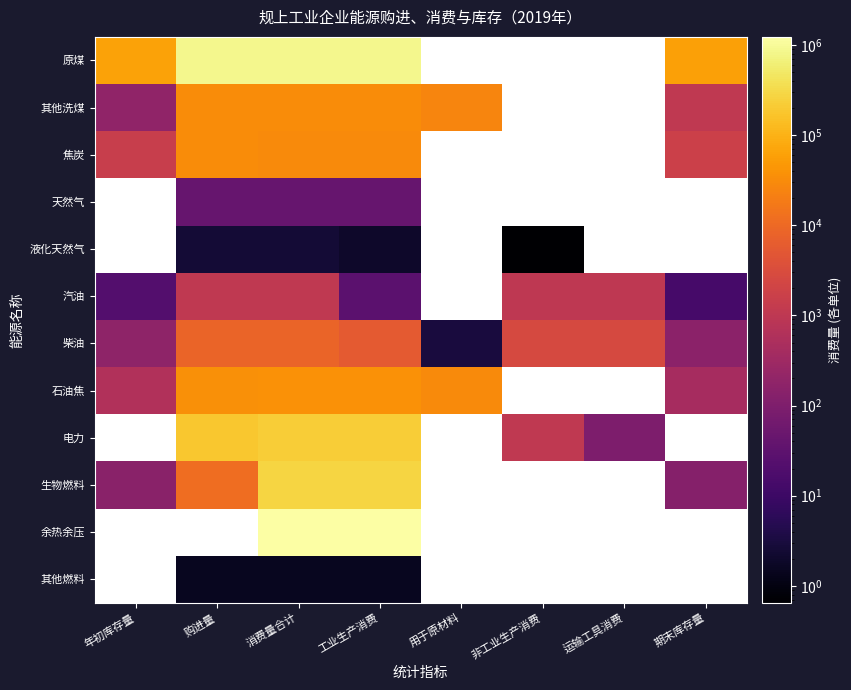

At how many categories does at least one series exceed 756172?

3